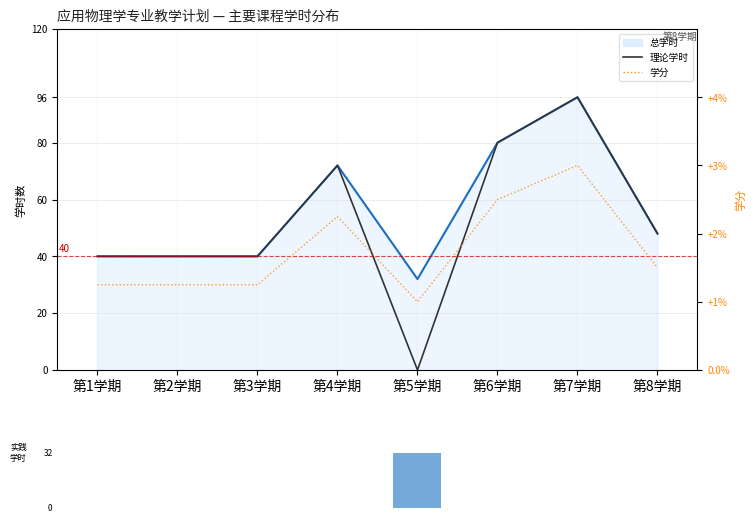

What is the value of the 理论学时 bar at the 4th from the left?

72.0